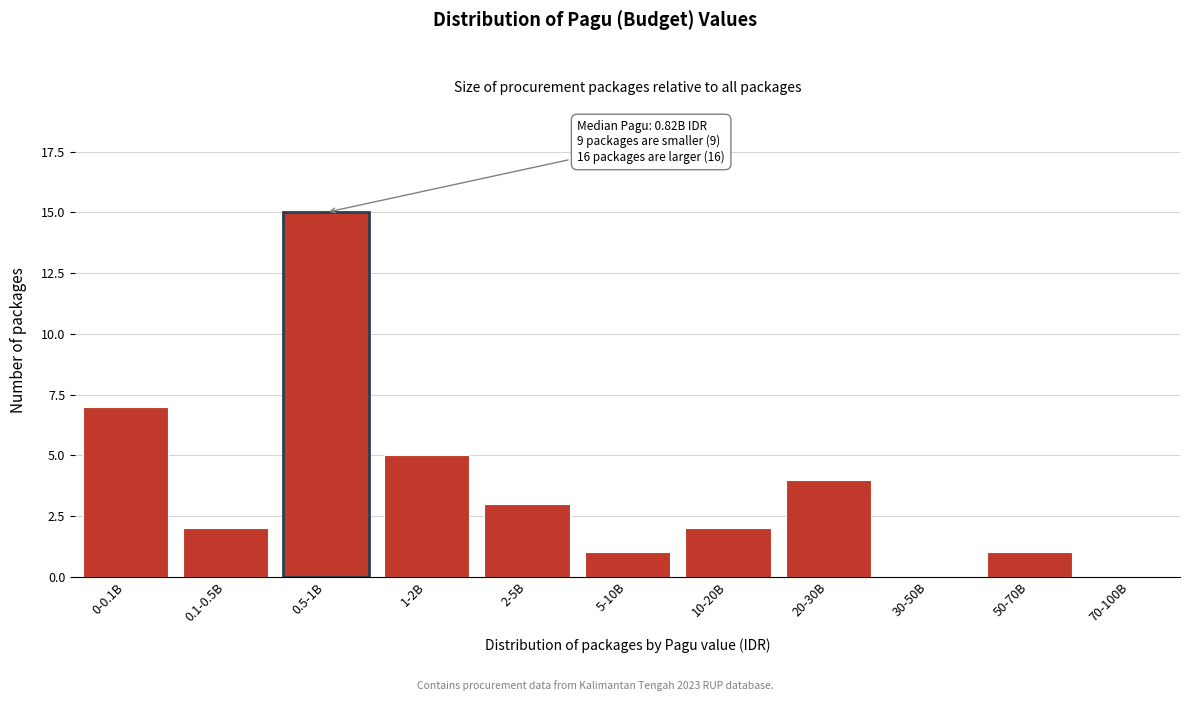

Reading right to left, list all the values displayed in this chart.

70-100B=0	50-70B=1	30-50B=0	20-30B=4	10-20B=2	5-10B=1	2-5B=3	1-2B=5	0.5-1B=15	0.1-0.5B=2	0-0.1B=7